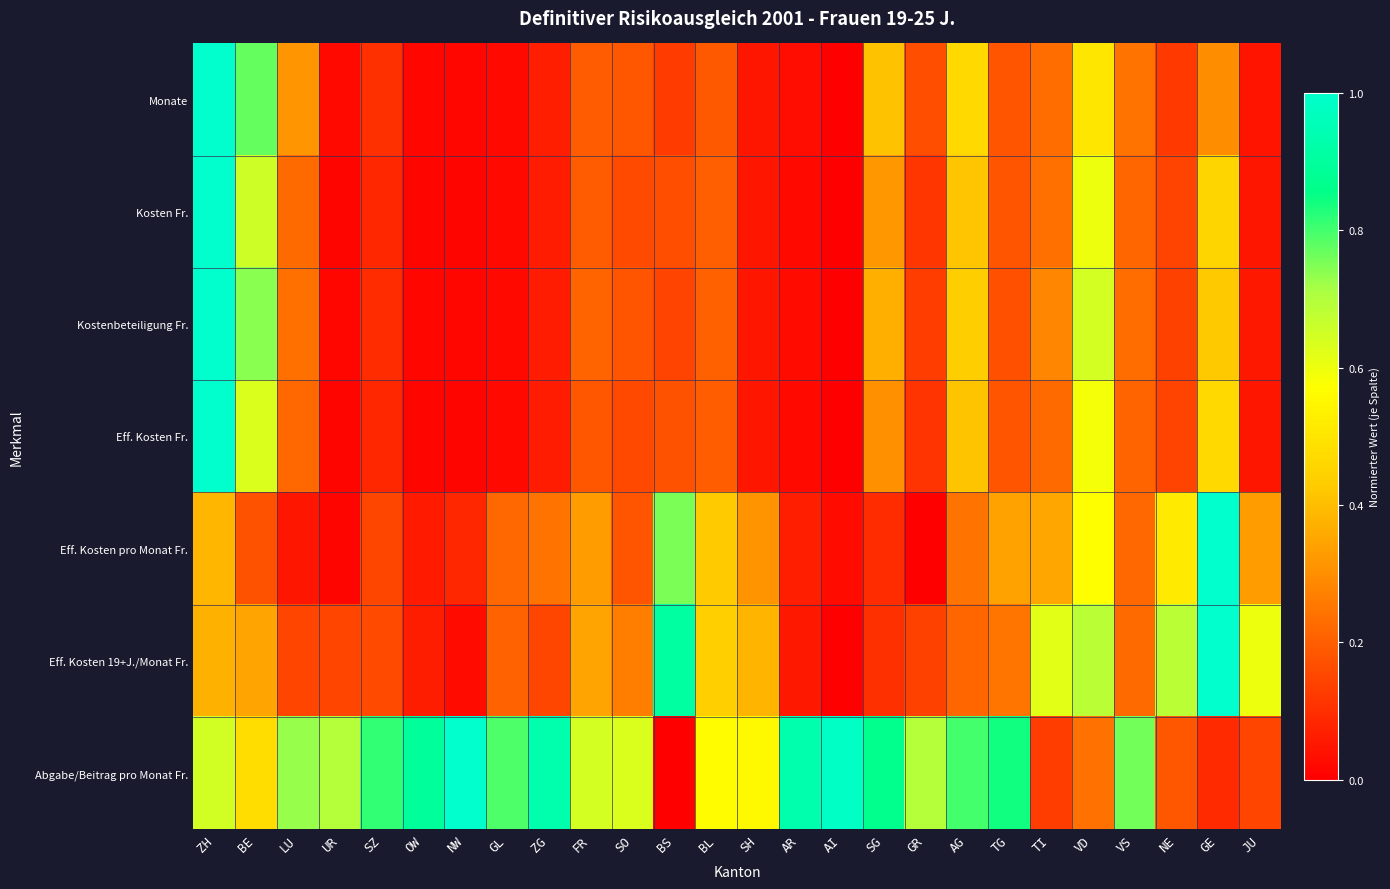

What is the maximum value shown in the chart?

1.0